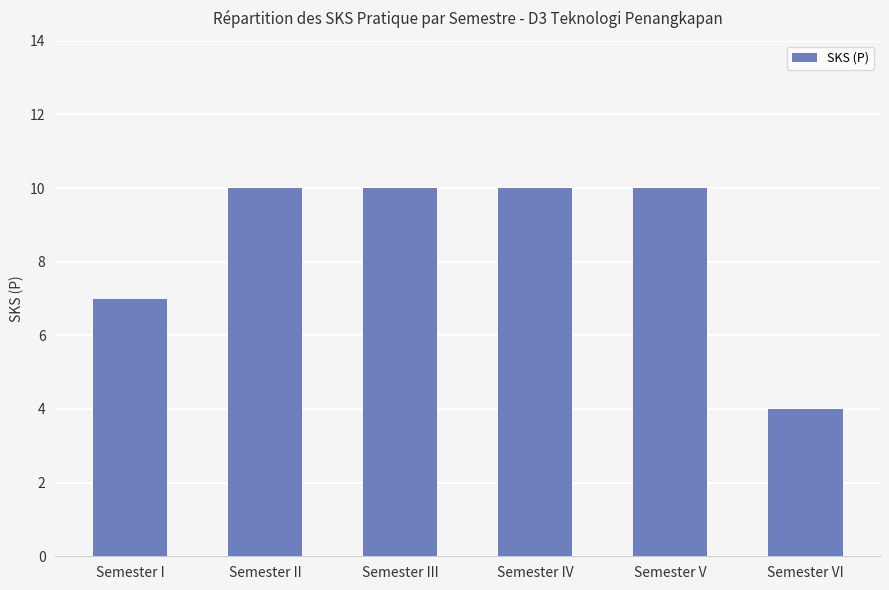

What is the difference between the maximum and minimum values?

6